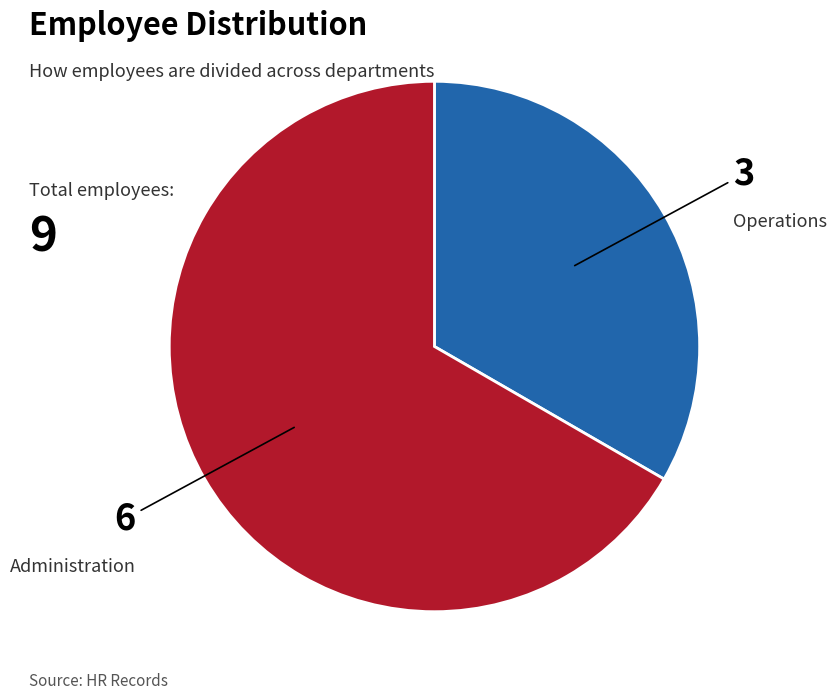

What is the ratio of the value at Administration to the value at Operations?

2.0